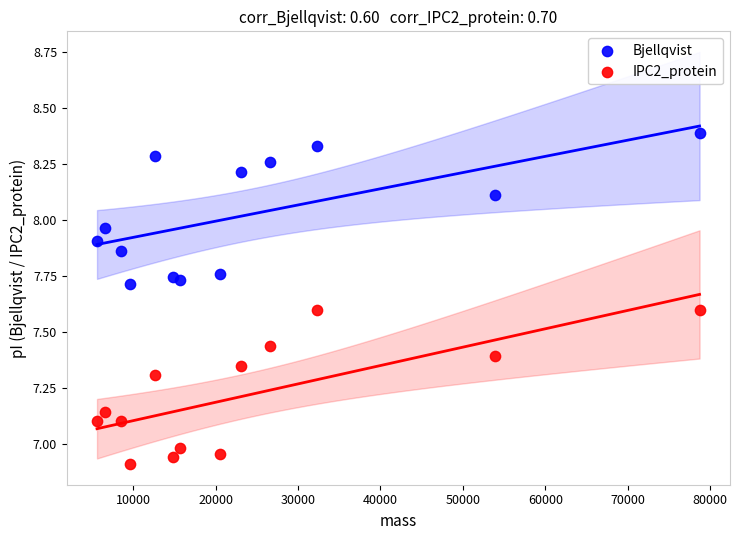

What are all the series names shown in the legend?

Bjellqvist, IPC2_protein